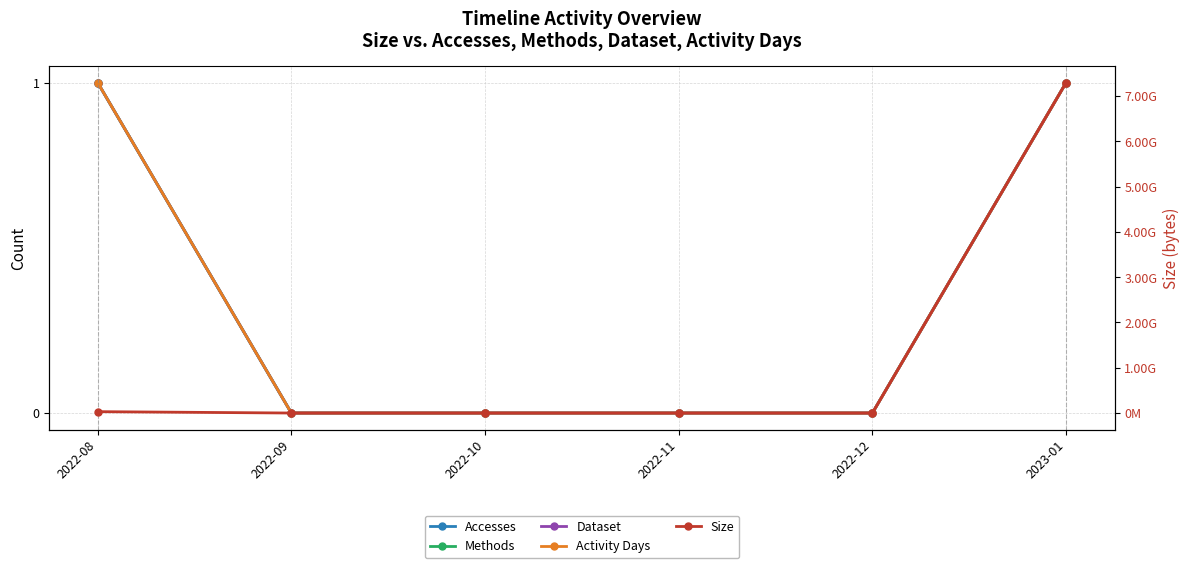

The value of Accesses at 2022-10 is 0. True or false?

True